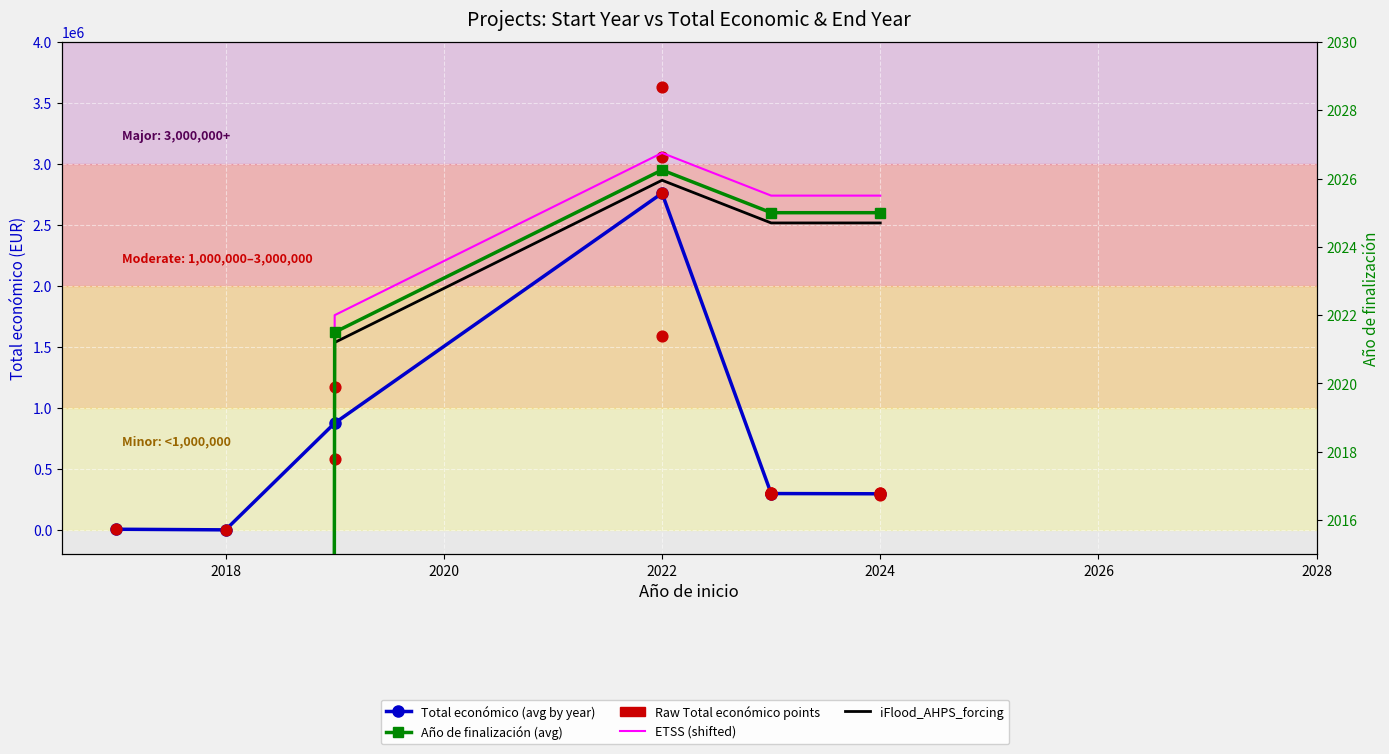

Approximately how many times larger is the value at 2019 compared to 2017?

115.5